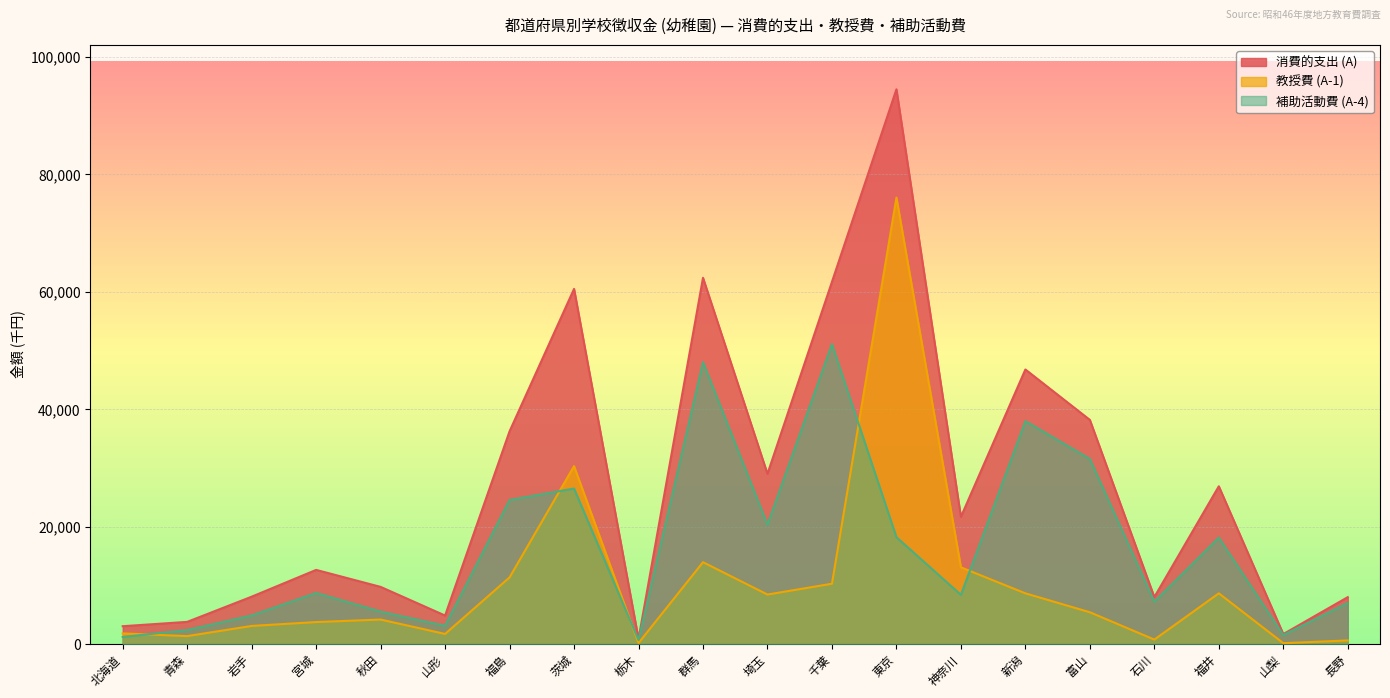

Where does the 消費的支出 (A) series first go above 21682?

福島